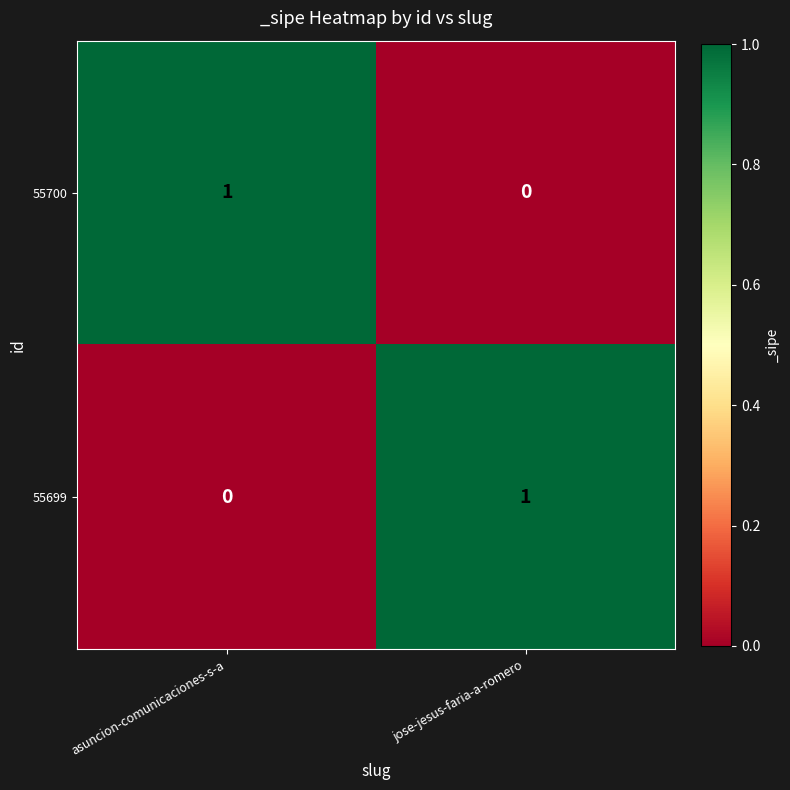

Which category has the highest value in the 55700 series?

asuncion-comunicaciones-s-a